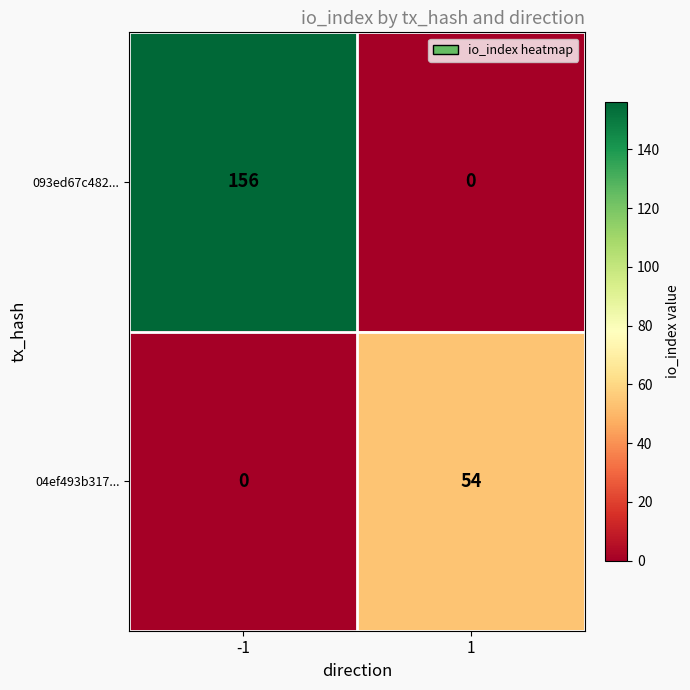

The 04ef493b317... series shows 54 at 1. True or false?

True